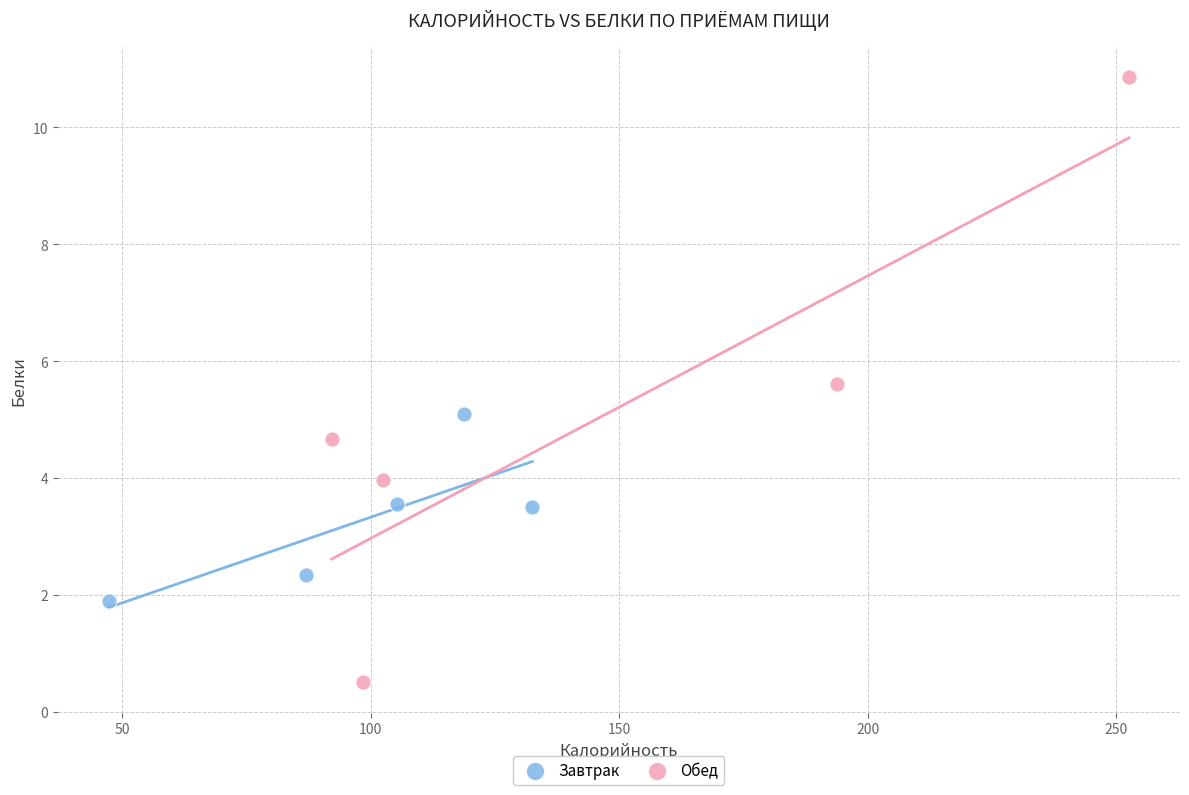

Which series has the largest Y range (max minus min)?

Обед